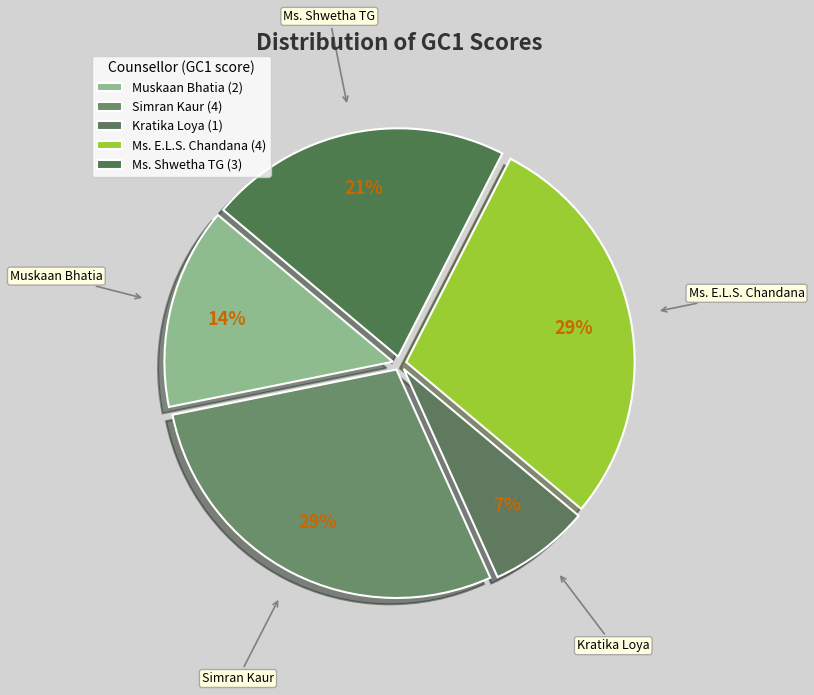

What percentage is the Kratika Loya slice, to the nearest percent?

7%